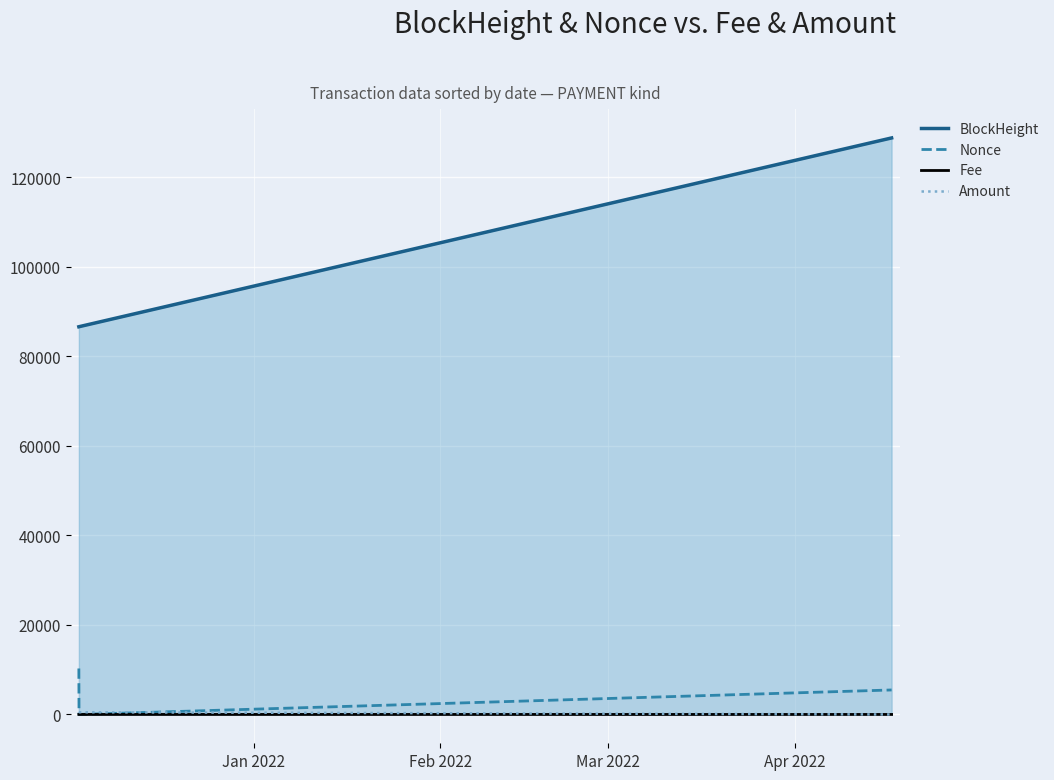

Reading right to left, list all the values displayed in this chart.

BlockHeight: 128783.0	86615.0	86605.0
Nonce: 5471.0	0.0	10266.0
Fee: 0.0	0.0	0.0
Amount: 0.0	495.5	496.6